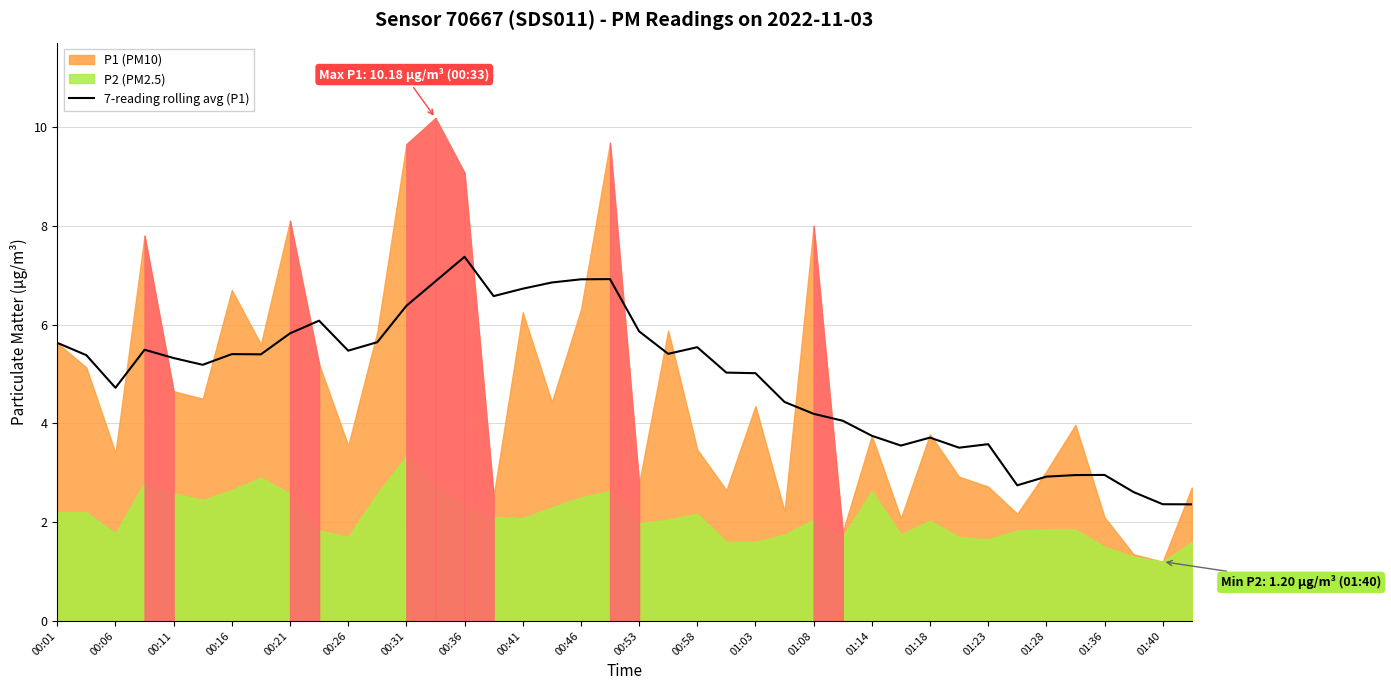

Is it true that 7-reading rolling avg (P1) equals 5.3 at 00:11?

True